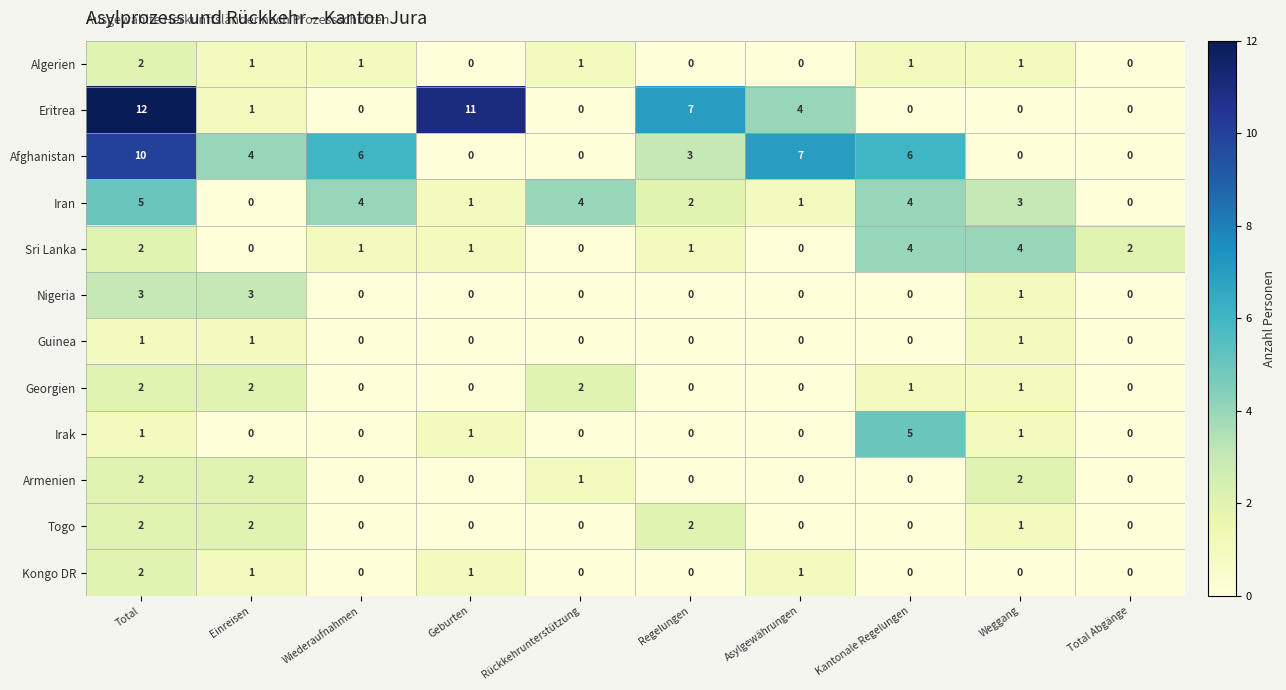

What is the sum of the Iran values at Kantonale Regelungen and Wiederaufnahmen?

8